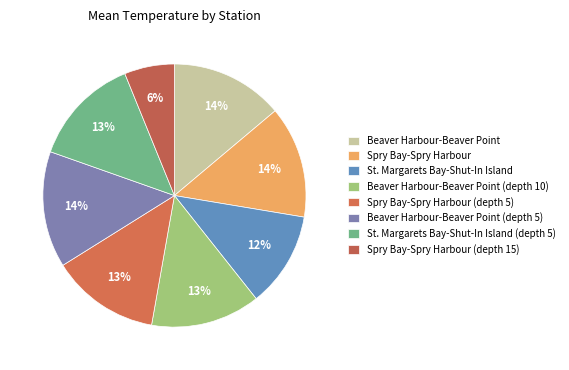

Does any single category account for the majority?

No